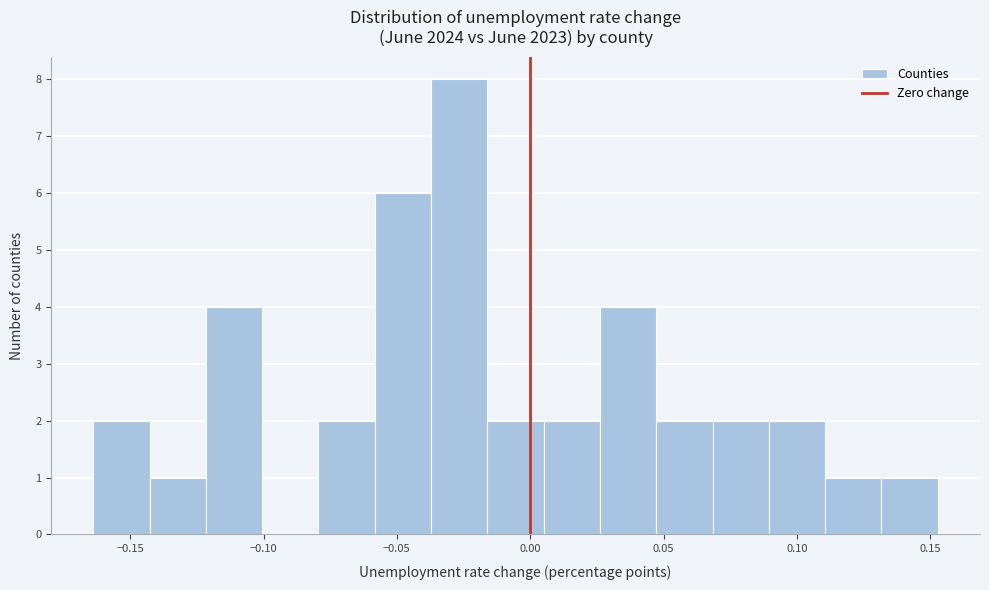

Reading left to right, transcribe this chart: for each bar, give the range it covers on the x-axis and its height. Neither the bar edges nor the heights are printed on the chart, so give them approximately, as read against the axes.

-0.165 to -0.145: 2
-0.145 to -0.120: 1
-0.120 to -0.100: 4
-0.100 to -0.080: 0
-0.080 to -0.060: 2
-0.060 to -0.035: 6
-0.035 to -0.015: 8
-0.015 to 0.005: 2
0.005 to 0.025: 2
0.025 to 0.045: 4
0.045 to 0.070: 2
0.070 to 0.090: 2
0.090 to 0.110: 2
0.110 to 0.130: 1
0.130 to 0.155: 1